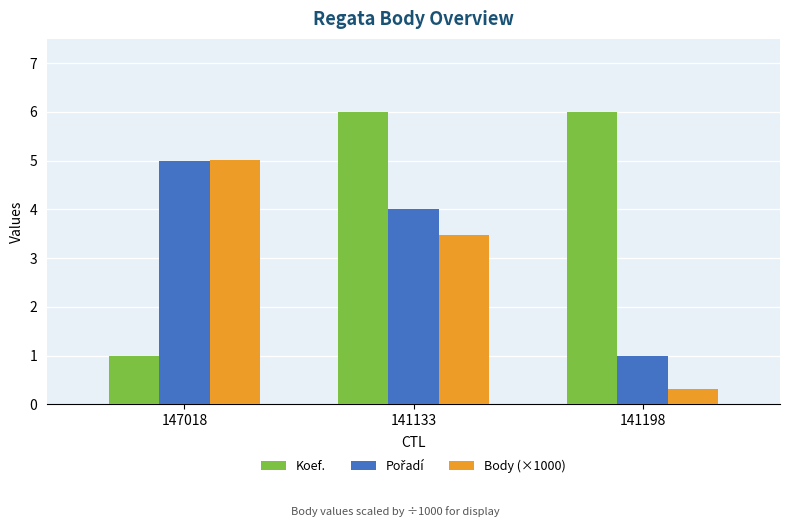

At which category is the sum across all series the highest?

141133